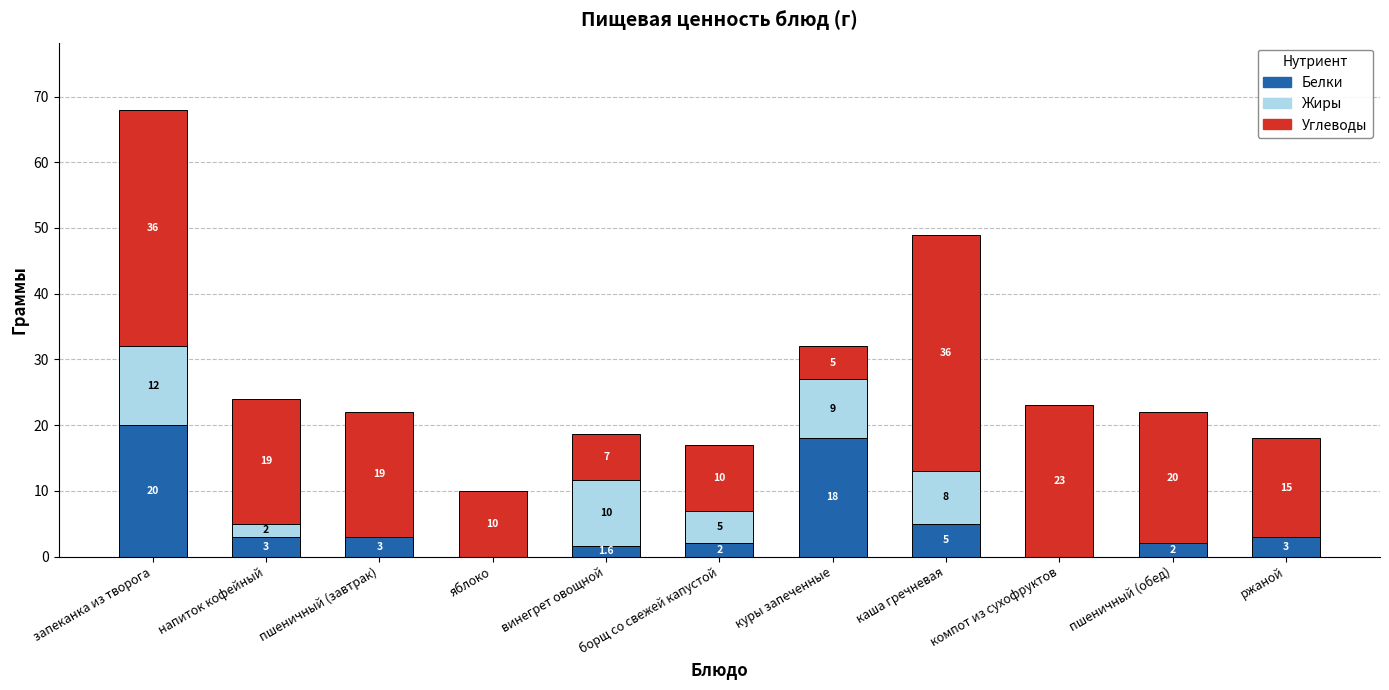

What is the sum of the Белки values at ржаной and пшеничный (обед)?

5.0